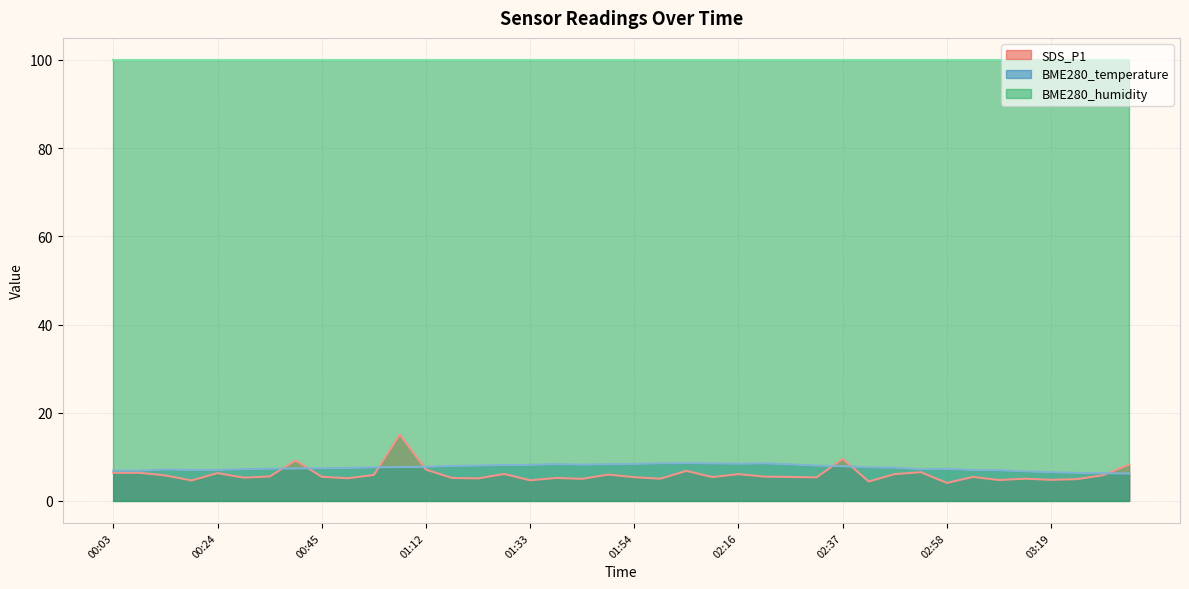

What is the value of the SDS_P1 point at the 30th from the left?

4.4